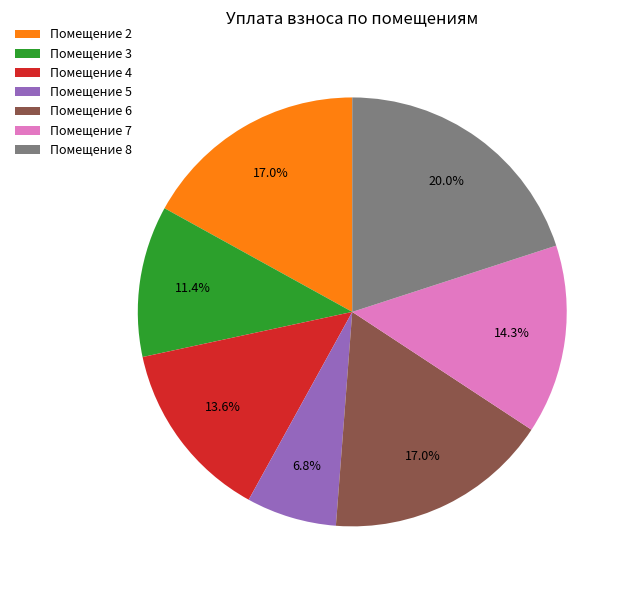

Which category has the biggest portion of the pie?

Помещение 8